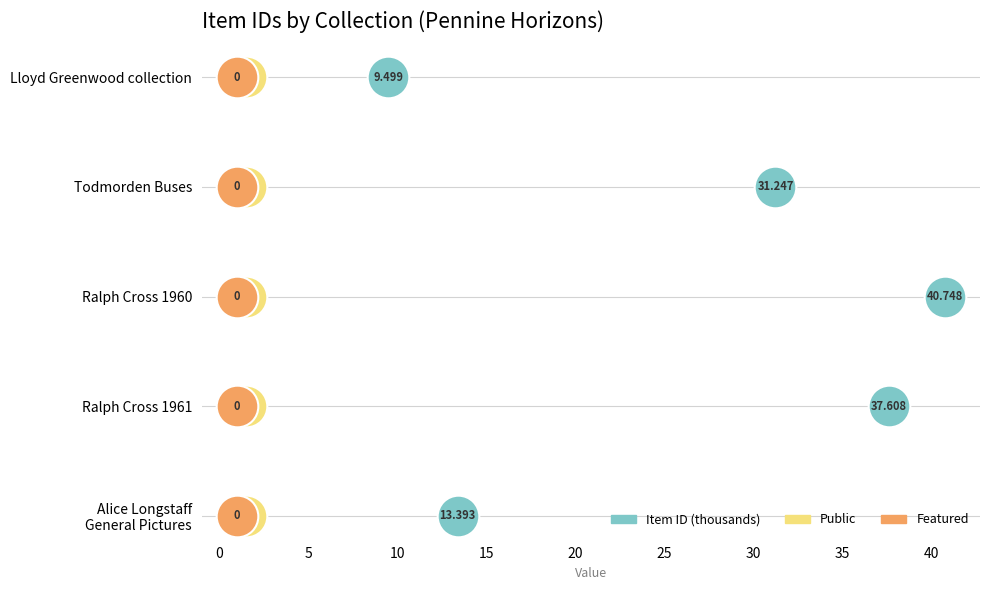

Which series reaches the minimum Y coordinate?

Item ID (thousands)